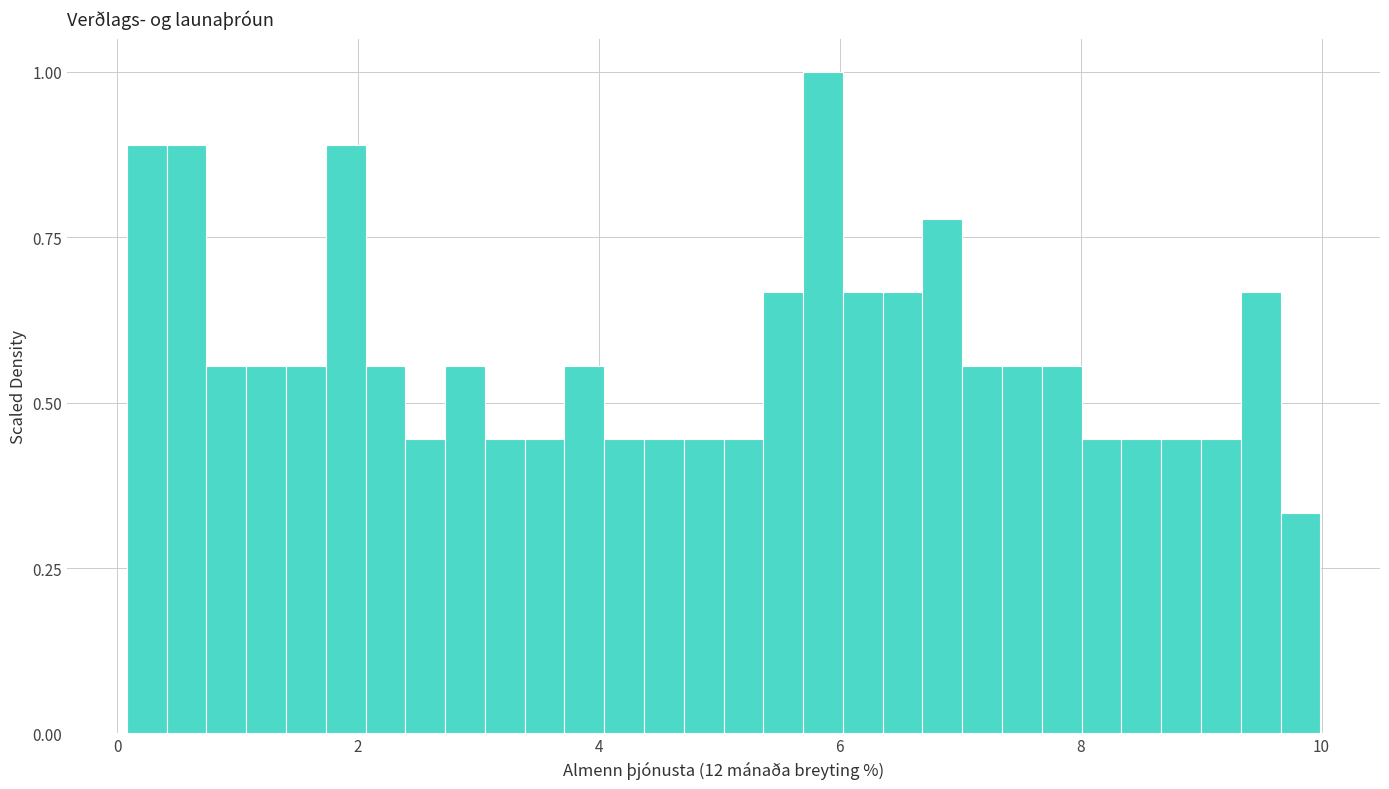

Around what value on the x-axis is the tallest bar? Give the approximate position of its centre, as read against the axis.

5.8